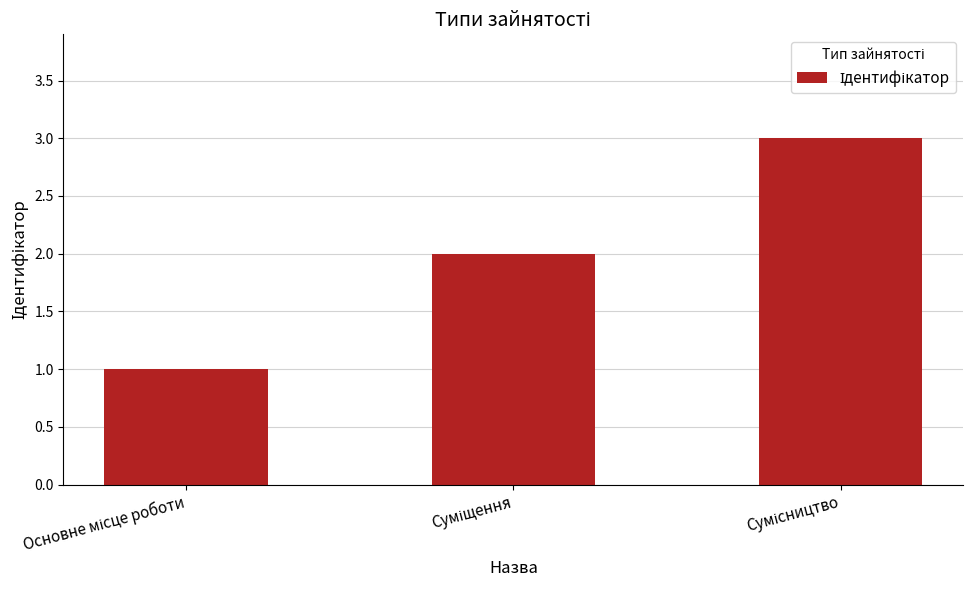

Are the bars grouped side by side (vs. stacked)?

No